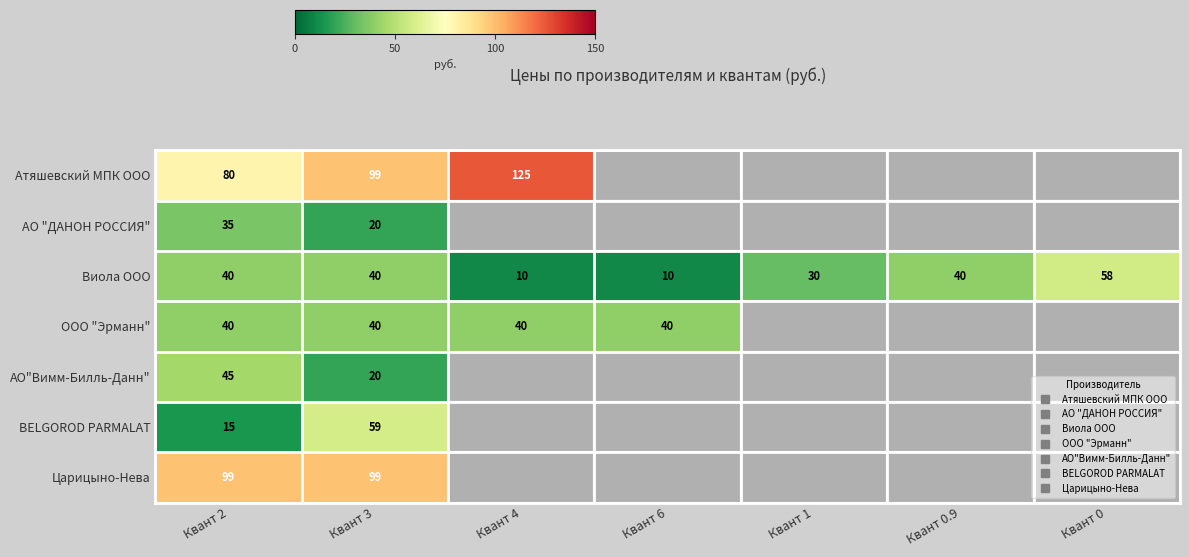

At which label is ООО "Эрманн" closest to 40?

Квант 2